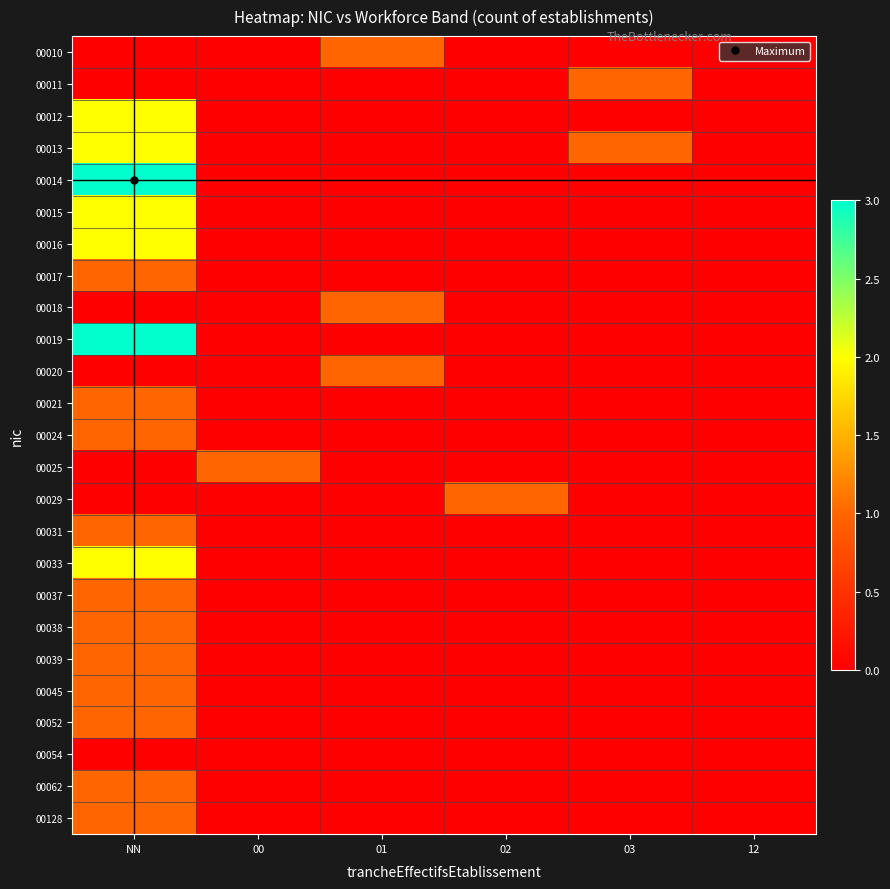

What is the difference between the highest and lowest values at 03?

1